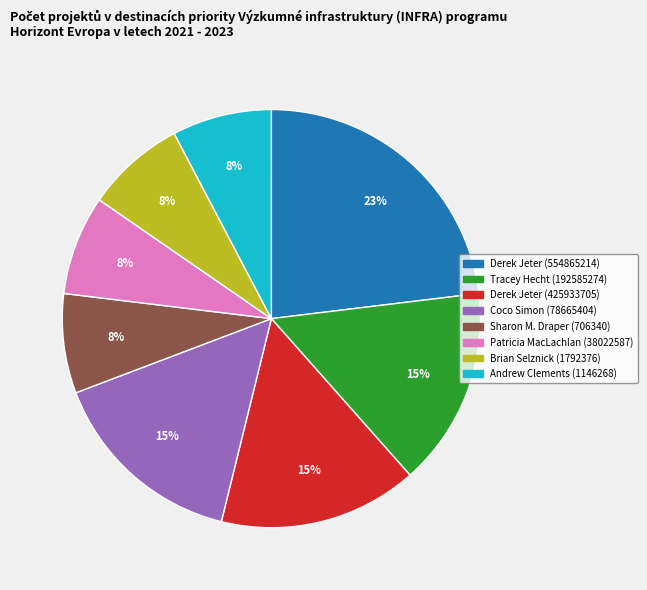

To the nearest percent, what percentage of the pie is Andrew Clements (1146268)?

8%